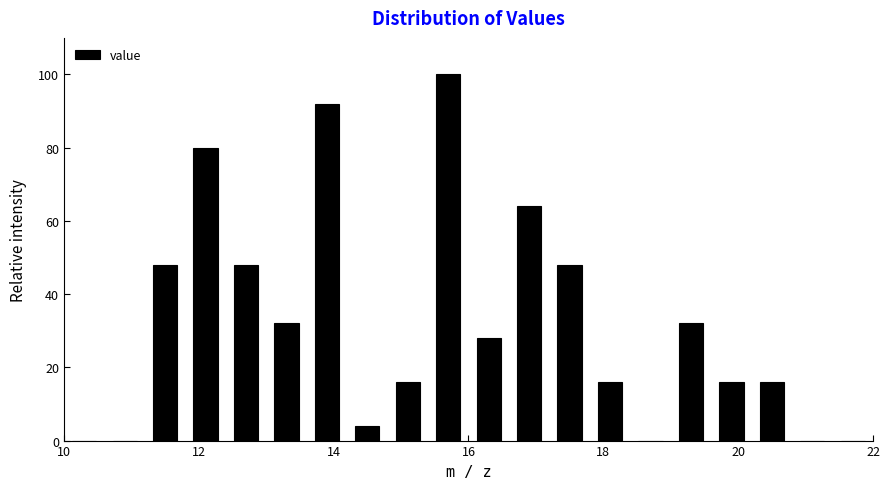

Read against the x-axis, roughly where is the centre of the tallest bar?

15.8